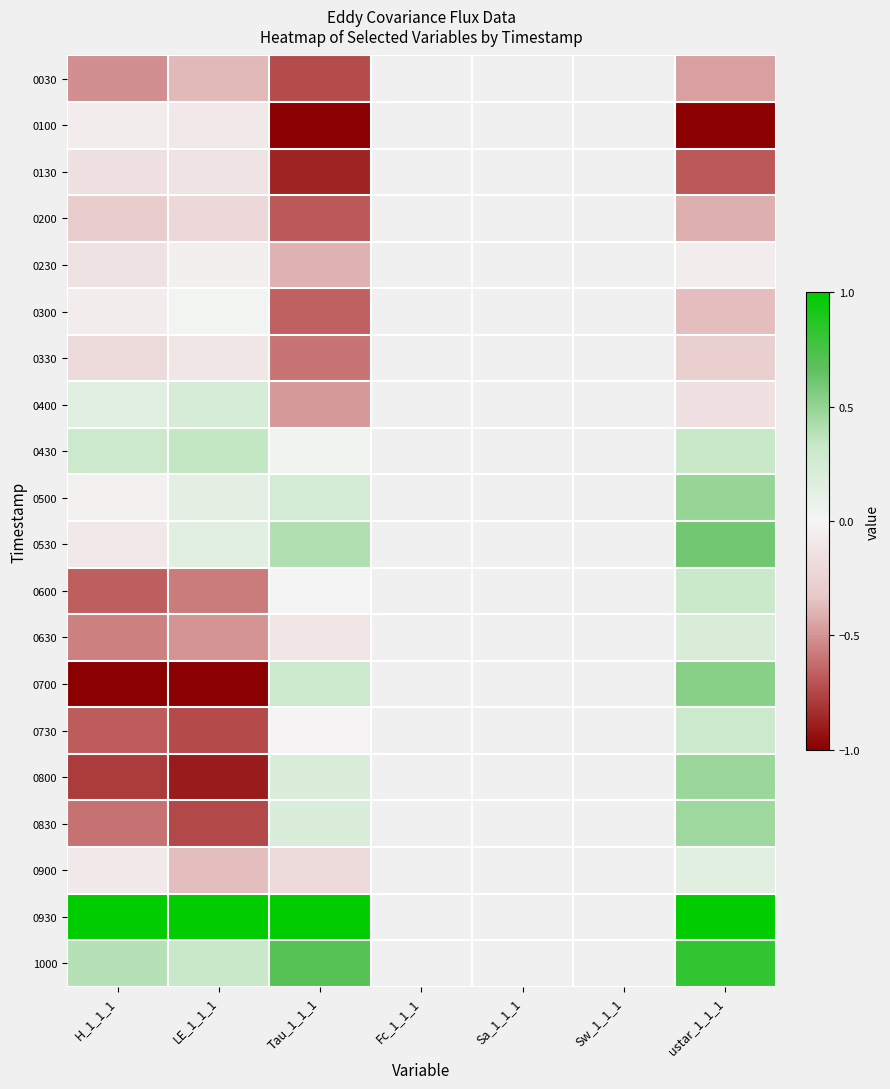

List the series in order of their peak value, highest first.

0930, 1000, 0530, 0700, 0500, 0800, 0830, 0430, 0600, 0730, 0400, 0630, 0900, 0300, 0230, 0100, 0330, 0130, 0200, 0030